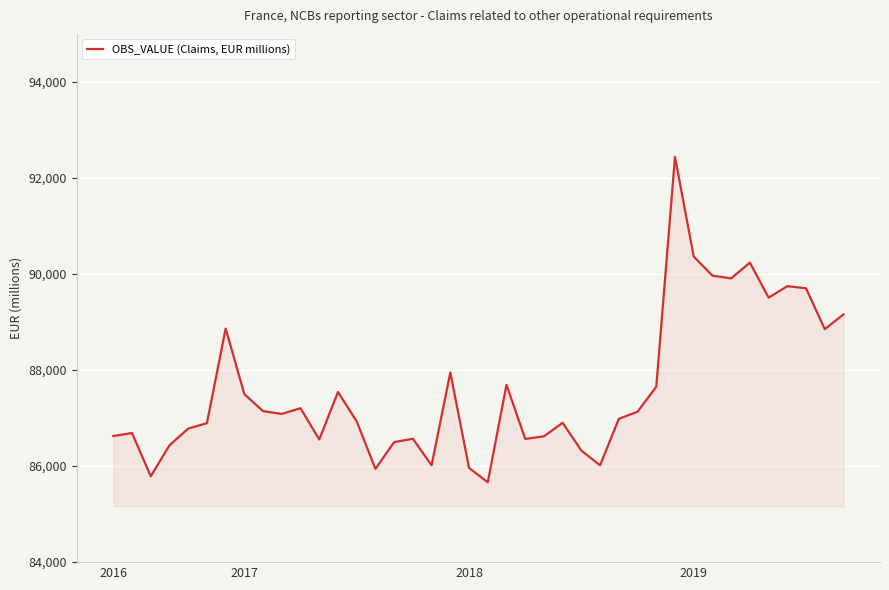

What is the difference between the maximum and minimum values?

6776.7